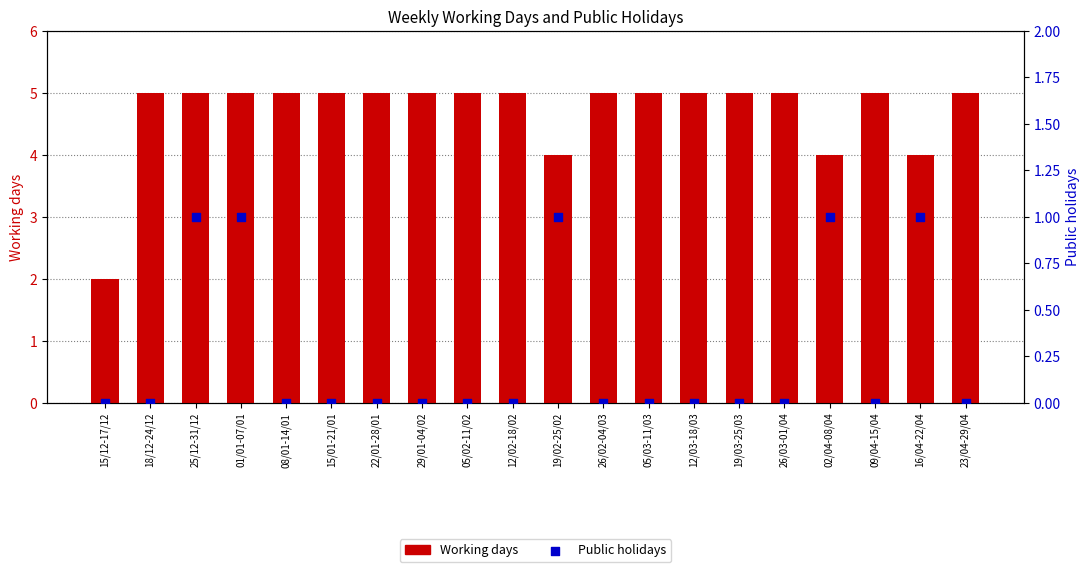

What is the total value across all series at 26/02-04/03?

5